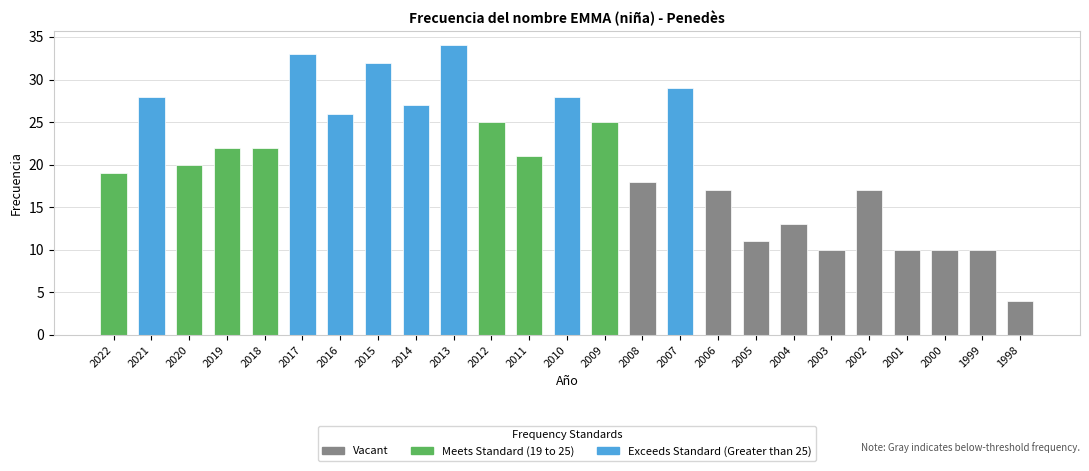

What is the minimum value shown in the chart?

4